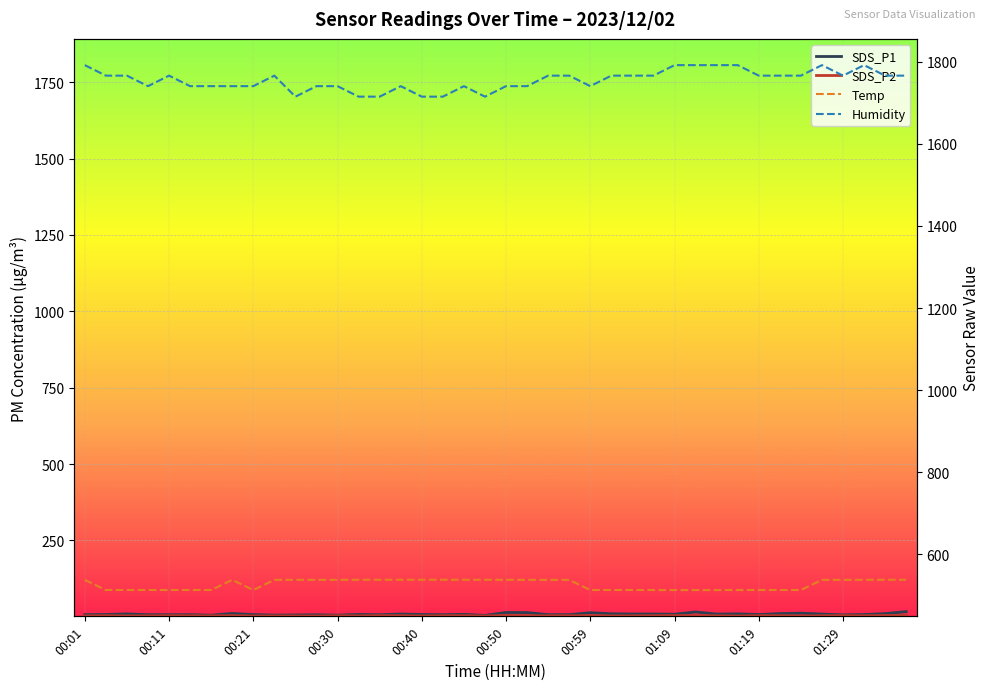

True or false: Temp and SDS_P2 intersect in this chart.

False